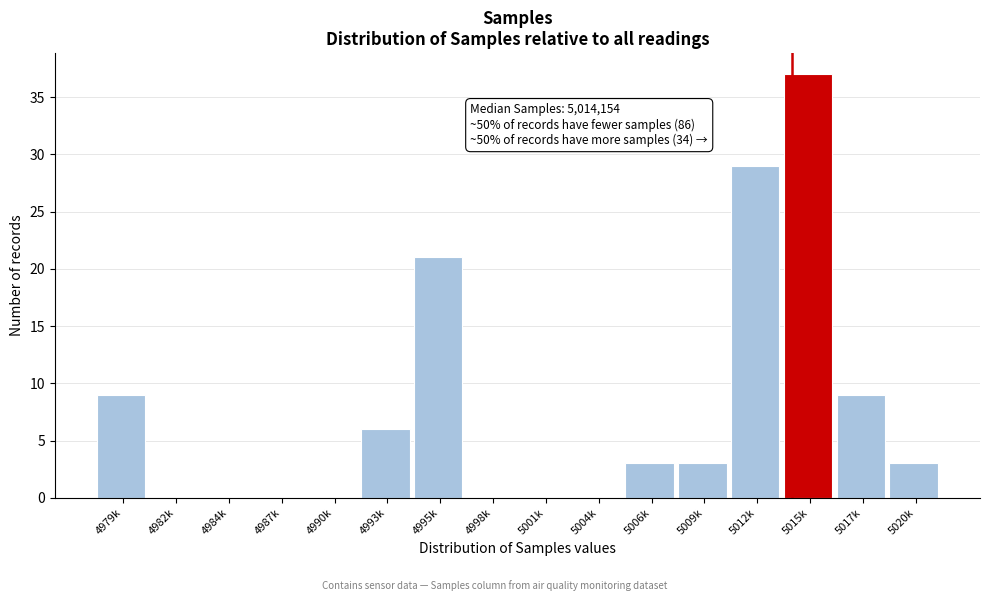

Reading left to right, transcribe all the data shown in this chart.

4979k=9	4982k=0	4984k=0	4987k=0	4990k=0	4993k=6	4995k=21	4998k=0	5001k=0	5004k=0	5006k=3	5009k=3	5012k=29	5015k=37	5017k=9	5020k=3